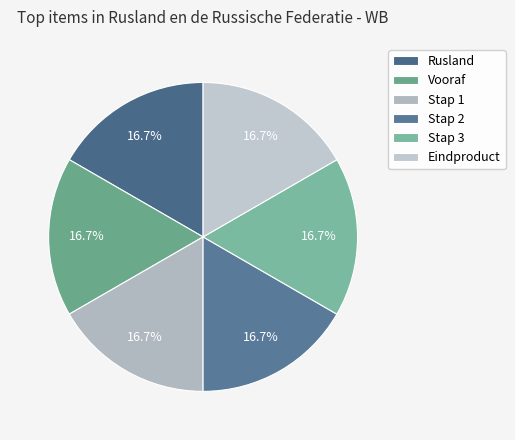

Is there a majority slice in this chart?

No